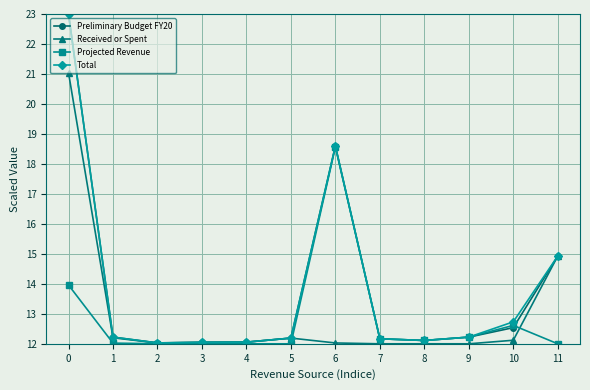

What is the approximate value of Total at 9?

12.2